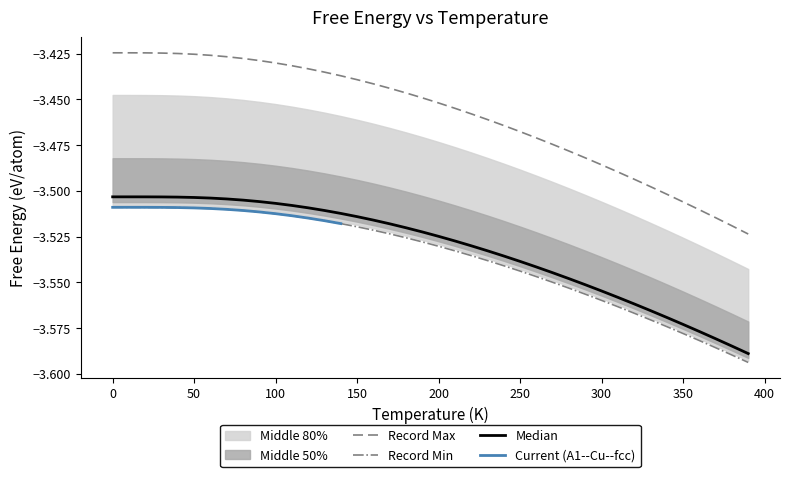

True or false: Record Max and Record Min cross at least once.

False